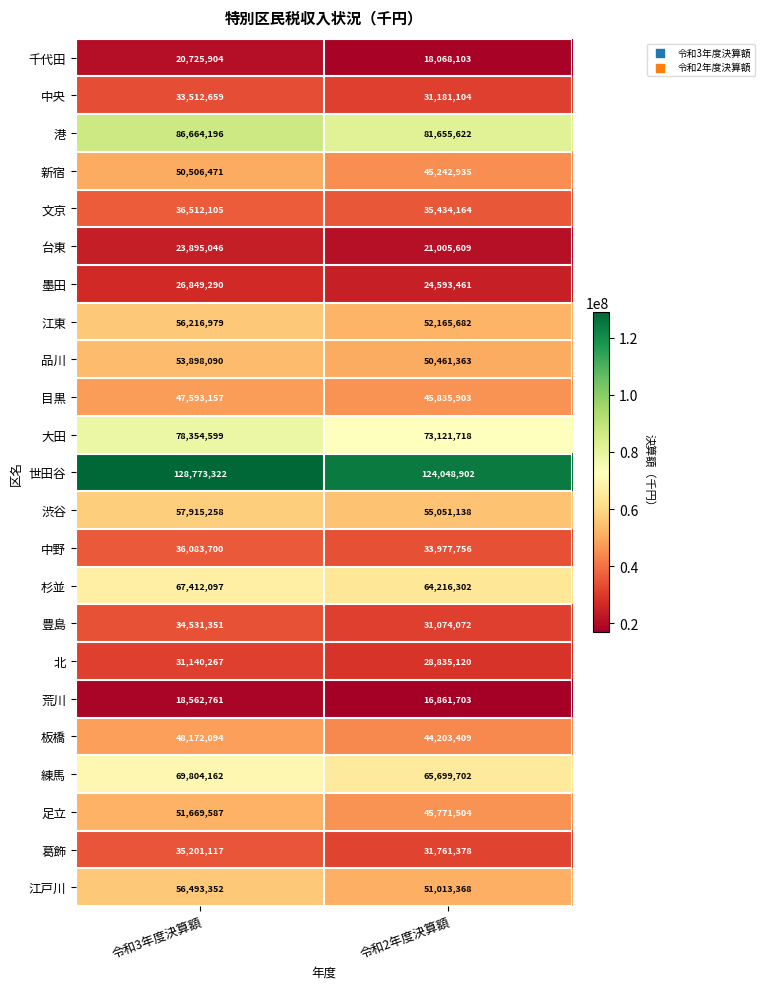

List the series in order of their peak value, lowest first.

荒川, 千代田, 台東, 墨田, 北, 中央, 豊島, 葛飾, 中野, 文京, 目黒, 板橋, 新宿, 足立, 品川, 江東, 江戸川, 渋谷, 杉並, 練馬, 大田, 港, 世田谷